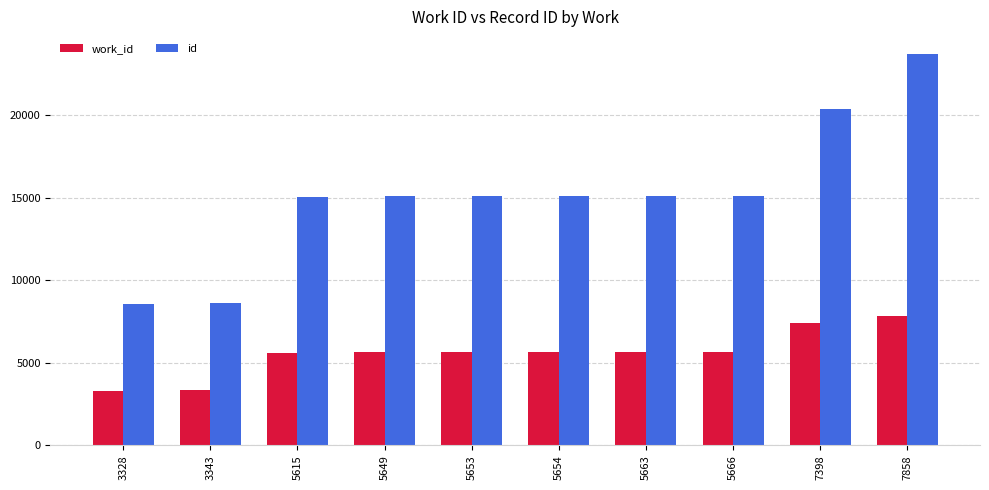

What is the maximum value shown in the chart?

23745